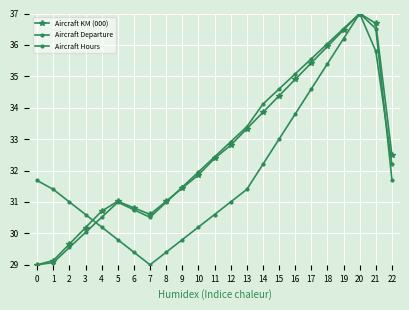

Which series changed the most between 9 and 21?

Aircraft Hours